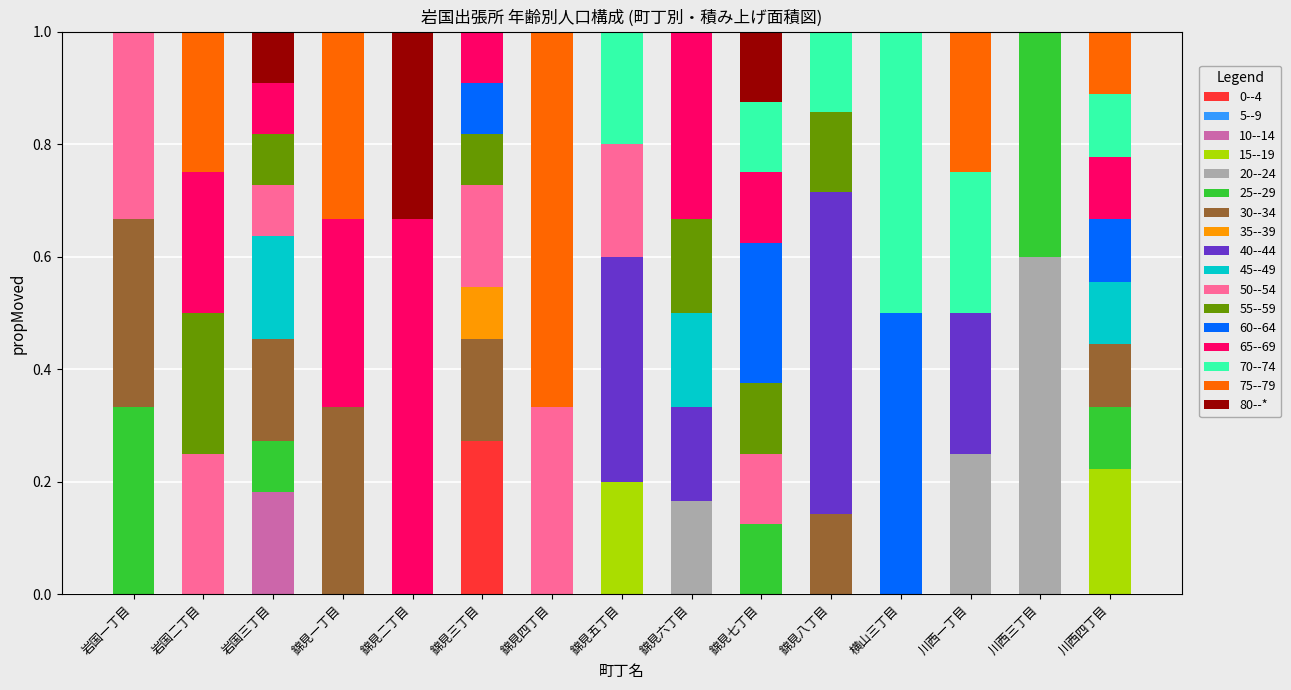

What is the total value across all series at 錦見四丁目?

1.0